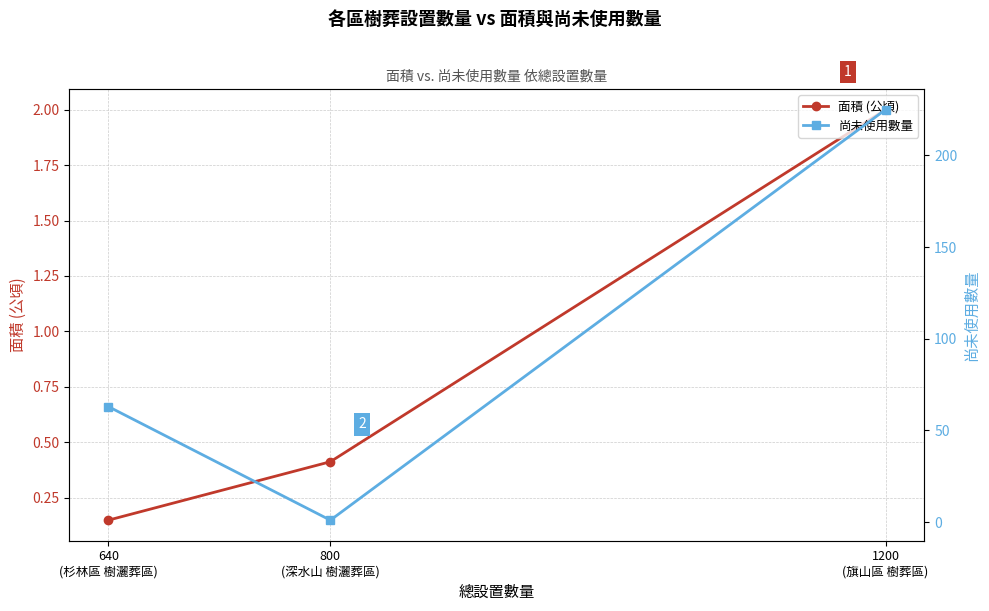

At which label does 面積 (公頃) reach its minimum?

640
(杉林區 樹灑葬區)